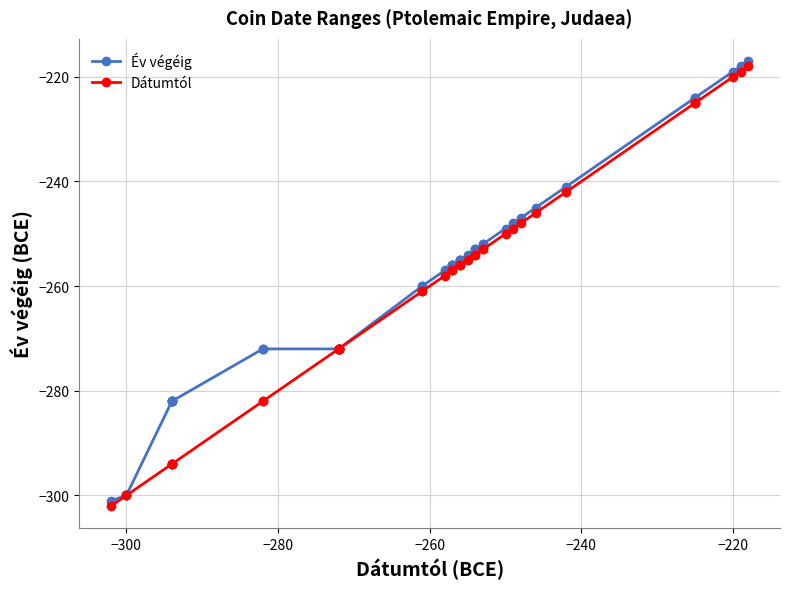

Count the number of data series in this chart.

2